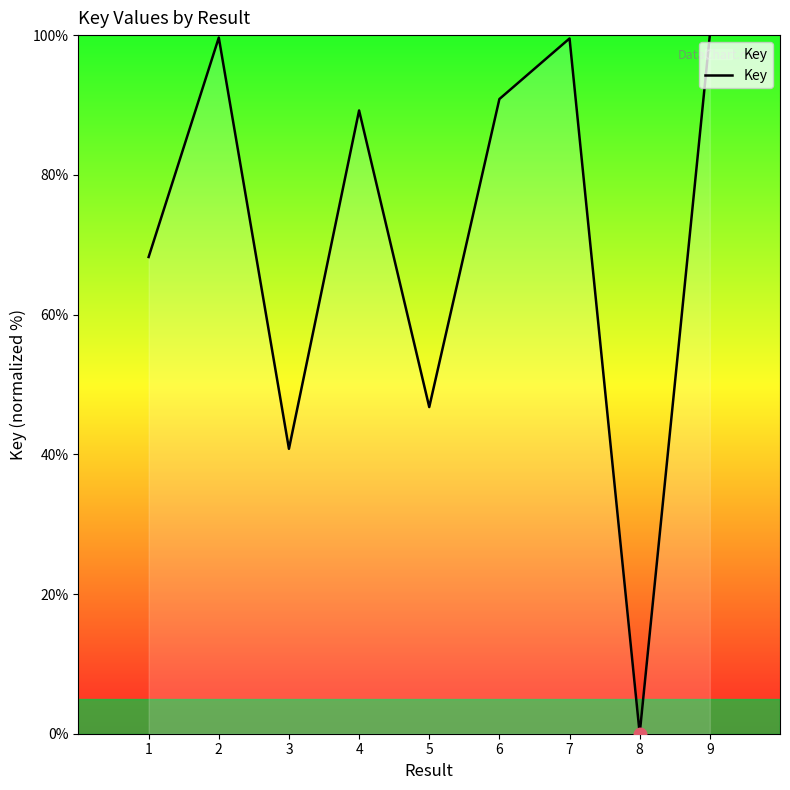

How many lines are shown in the chart?

1